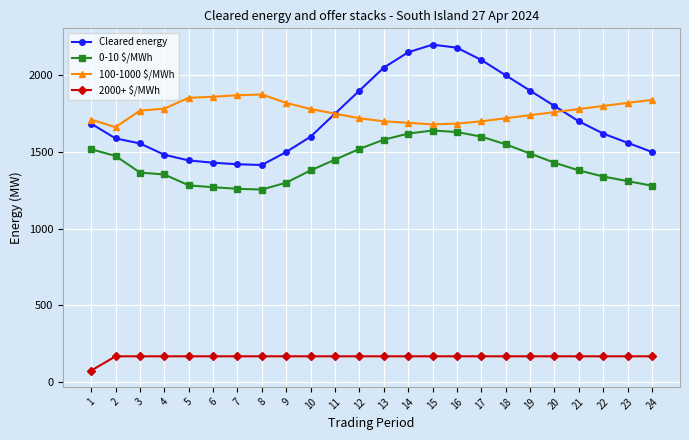

How many lines are shown in the chart?

4